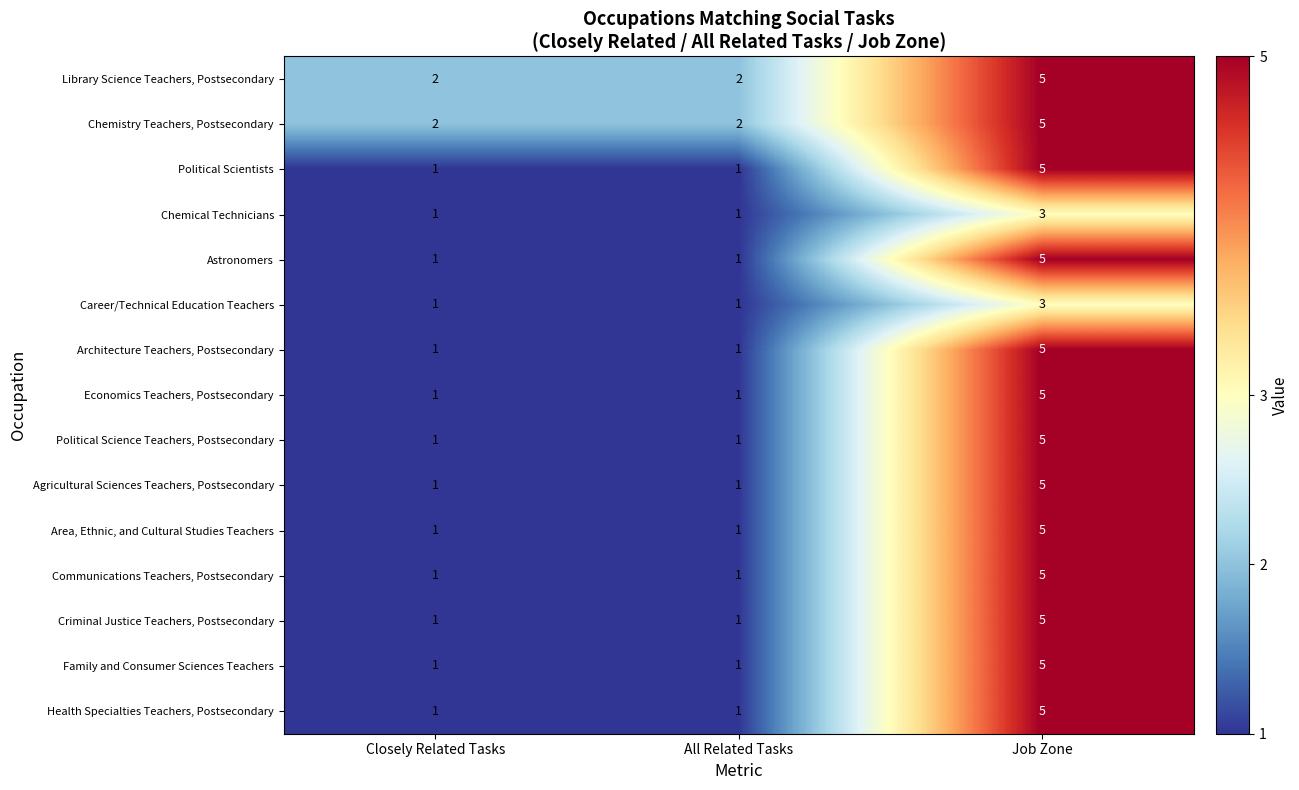

Count the Career/Technical Education Teachers values in the range 1 to 3.

3